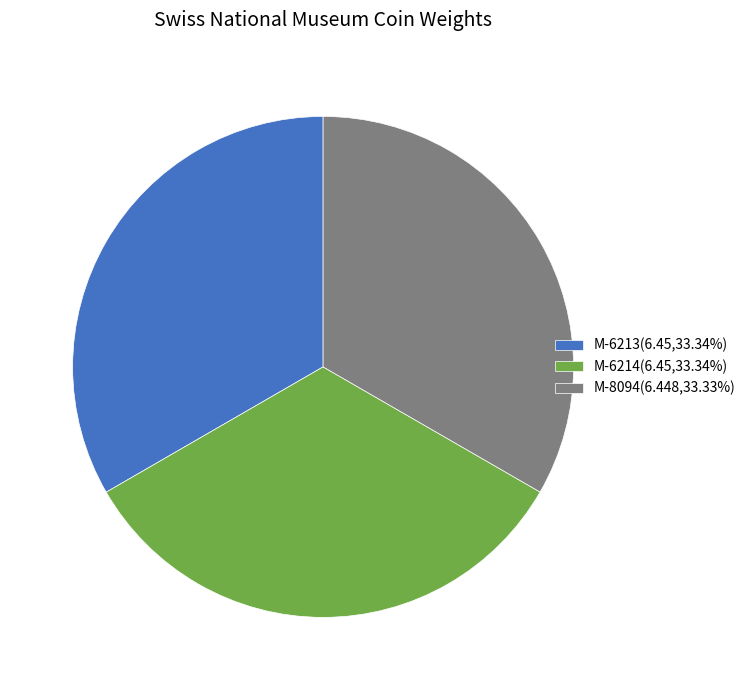

Is there any slice that represents more than half of the pie?

No